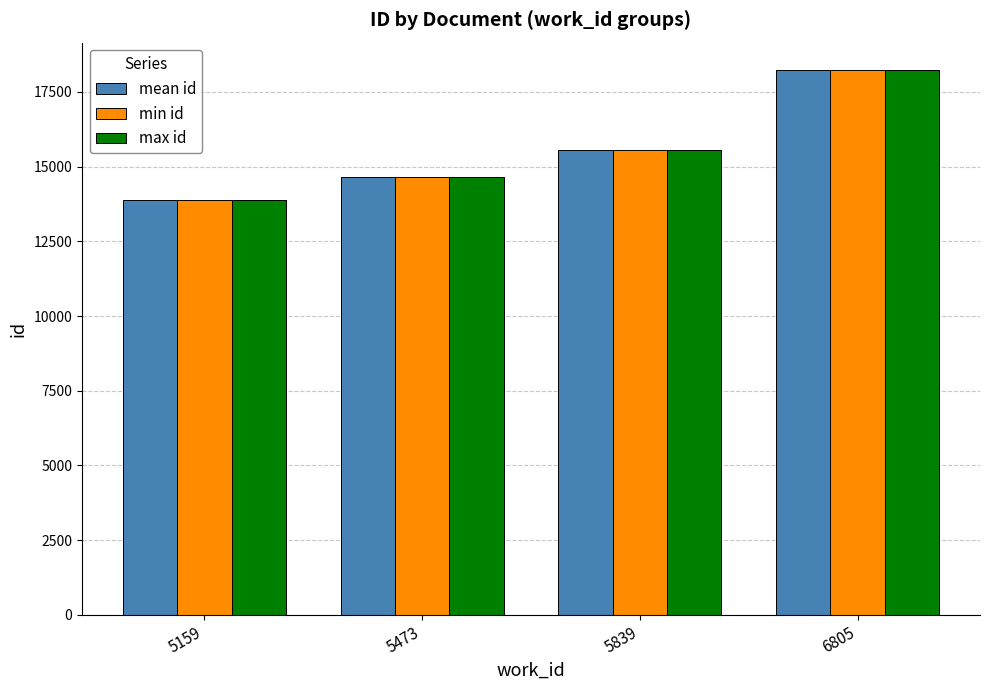

Where is min id nearest to the value 16055?

5839